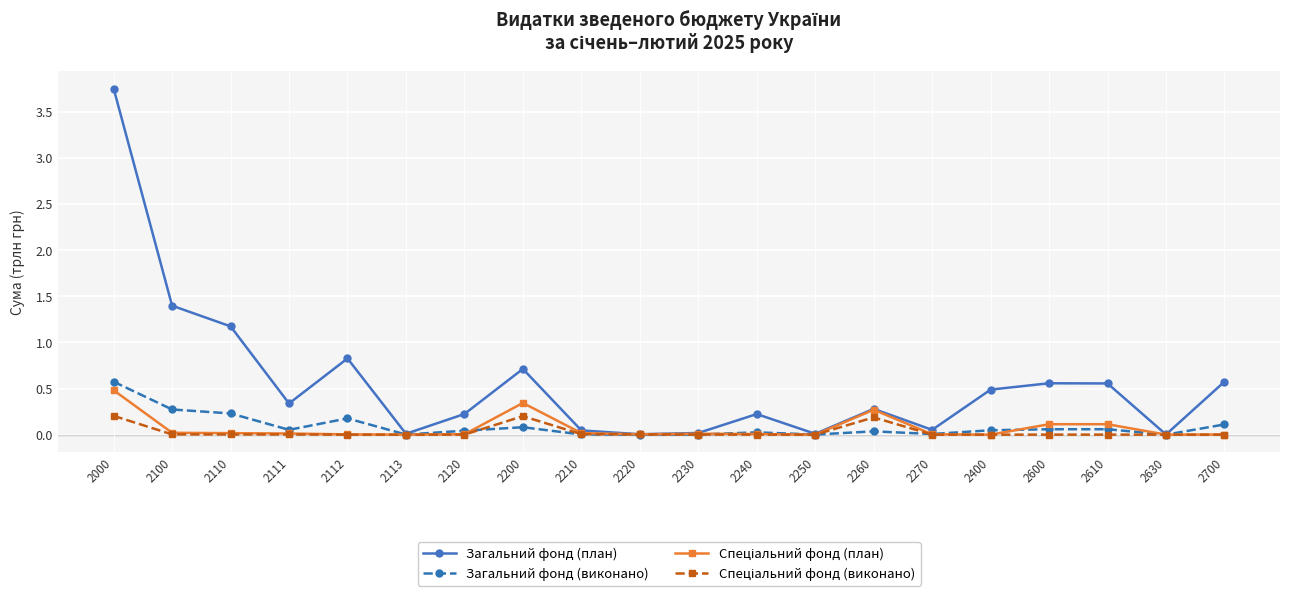

At which category is the sum across all series the highest?

2000